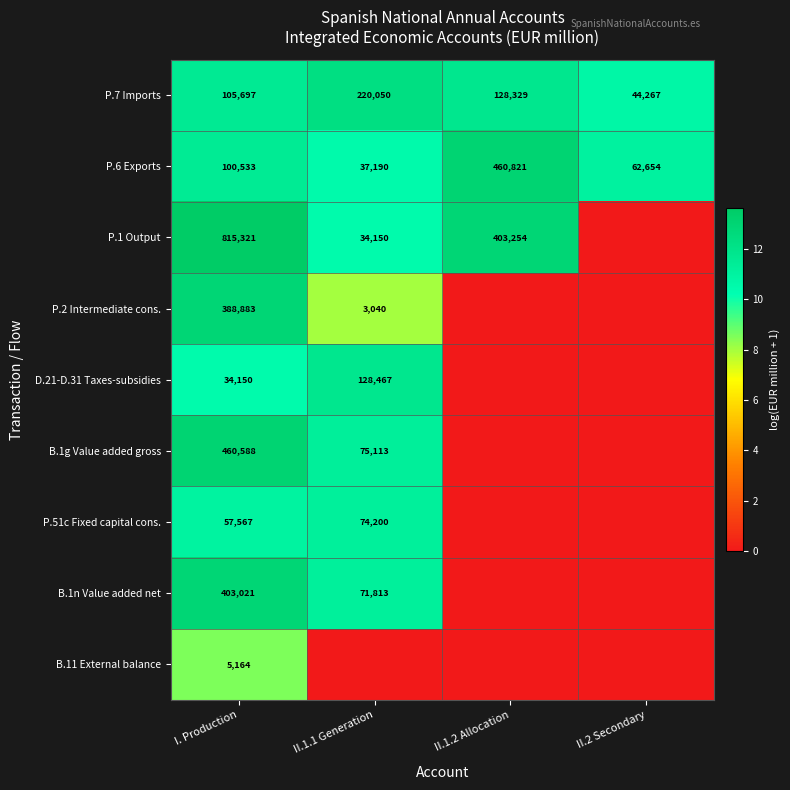

Which category has the lowest value in the P.6 Exports series?

II.1.1 Generation